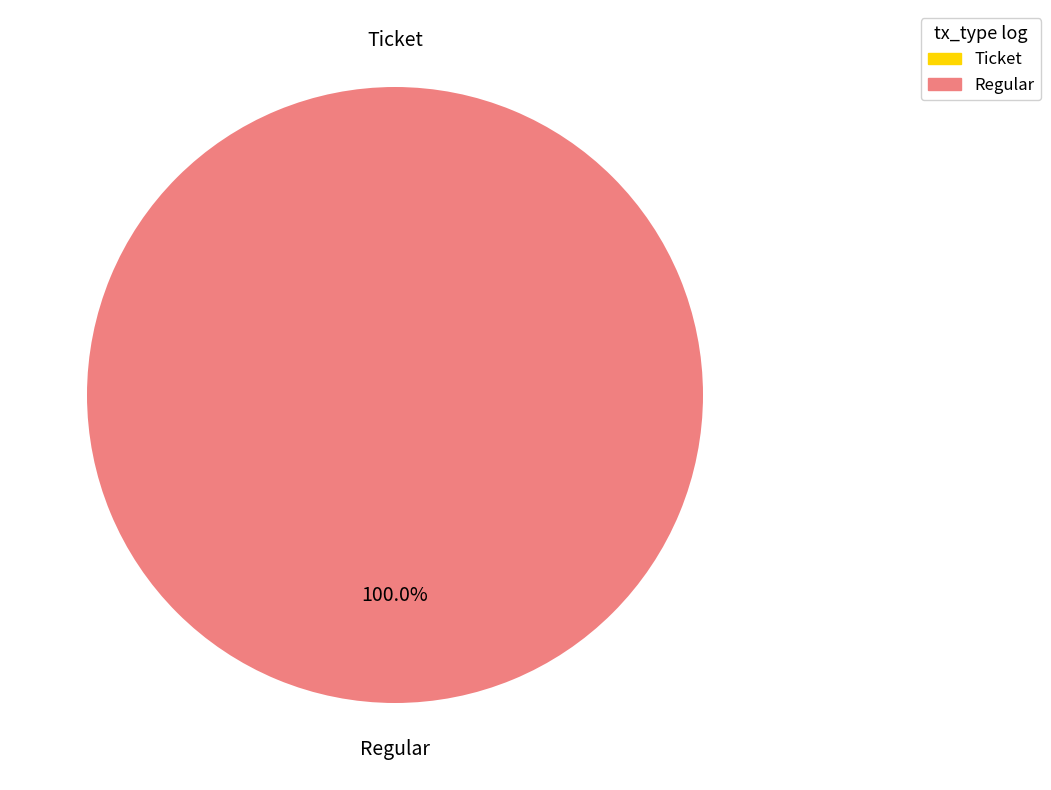

Does any single category account for the majority?

Yes